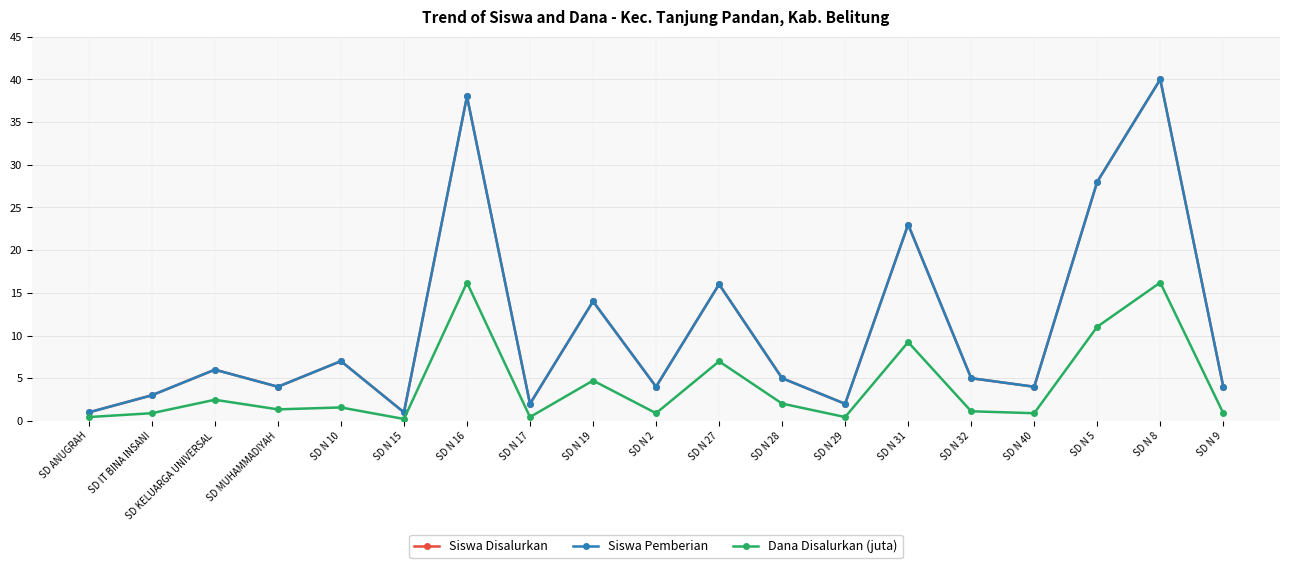

How many interior local valleys does the Siswa Pemberian series have?

6